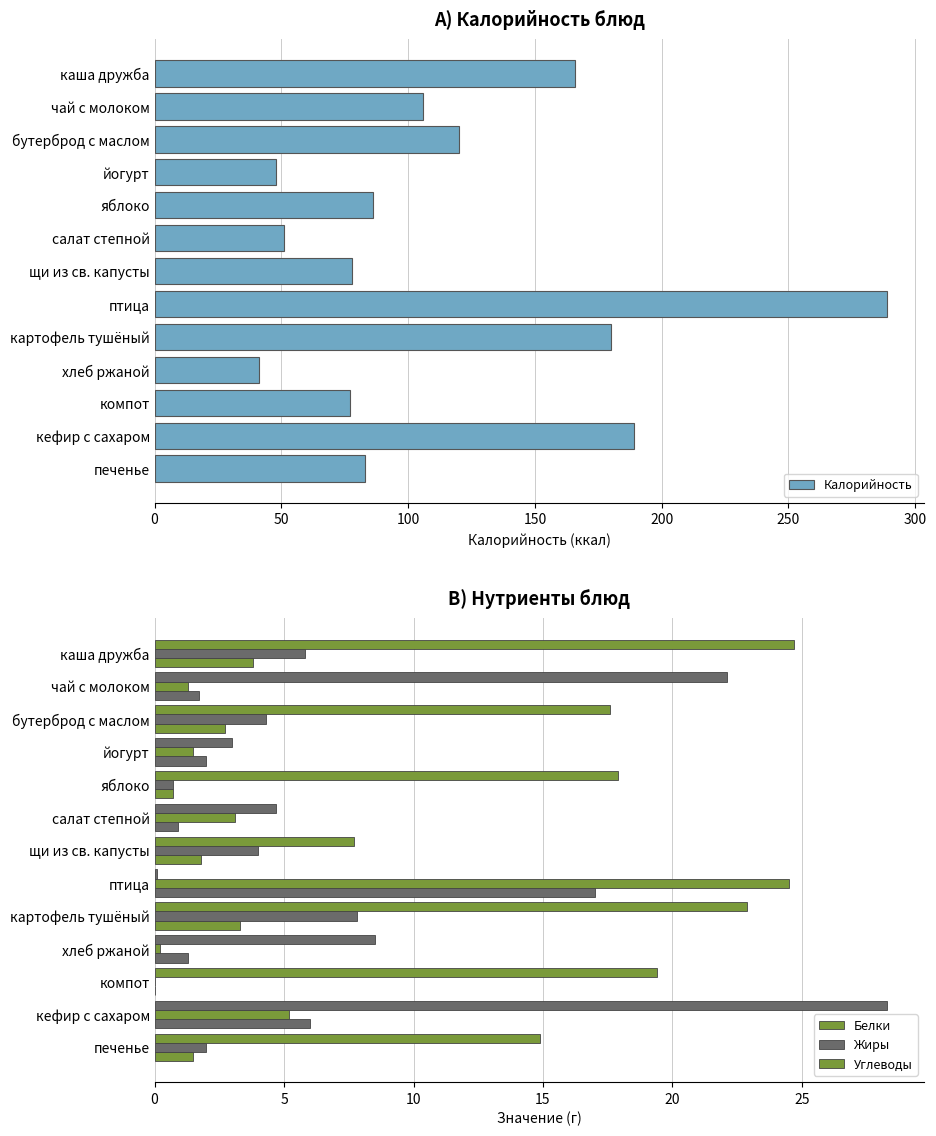

What are all the series names shown in the legend?

Калорийность, Белки, Жиры, Углеводы